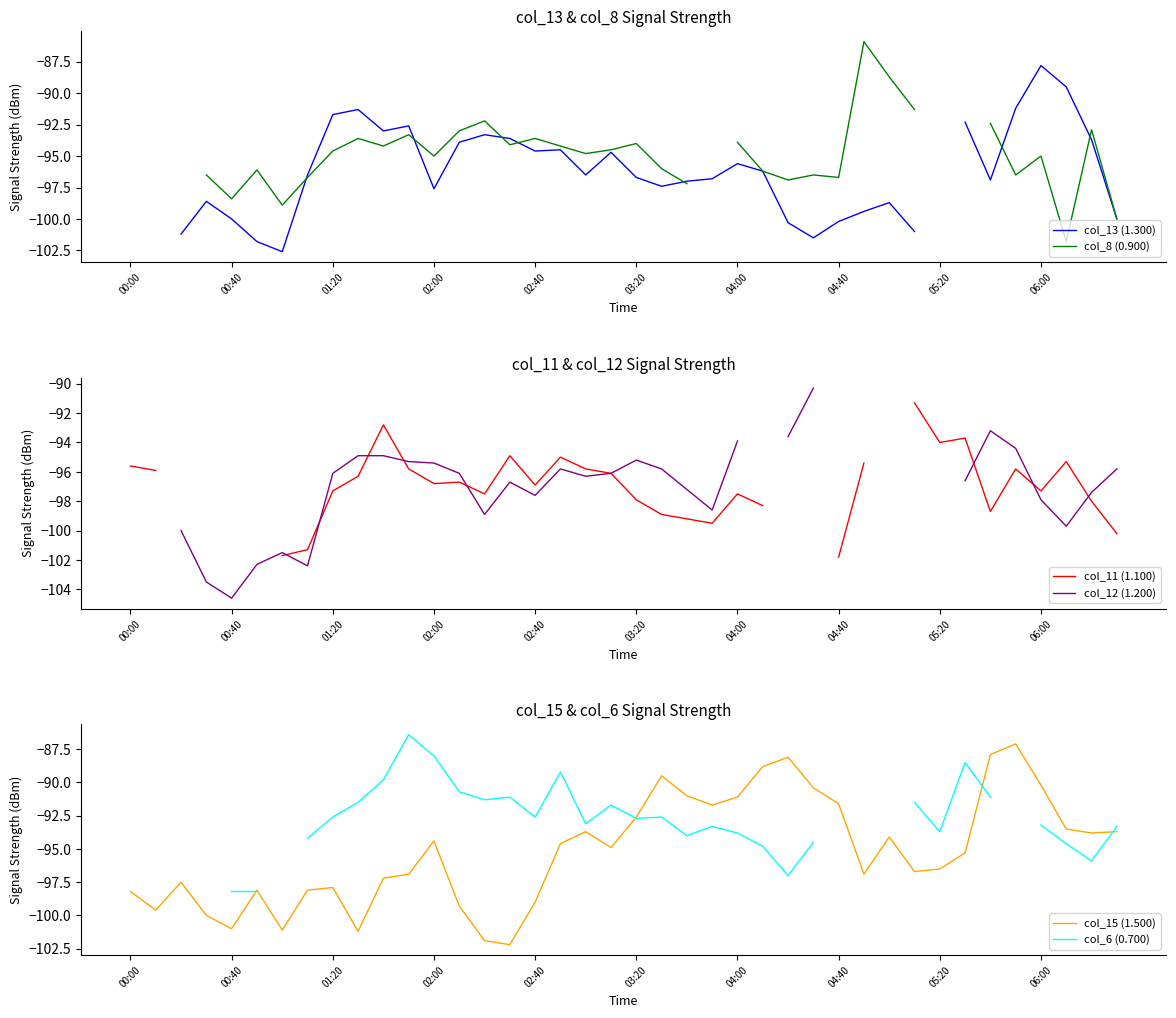

How many intersections are there between col_13 (1.300) and col_15 (1.500)?

11